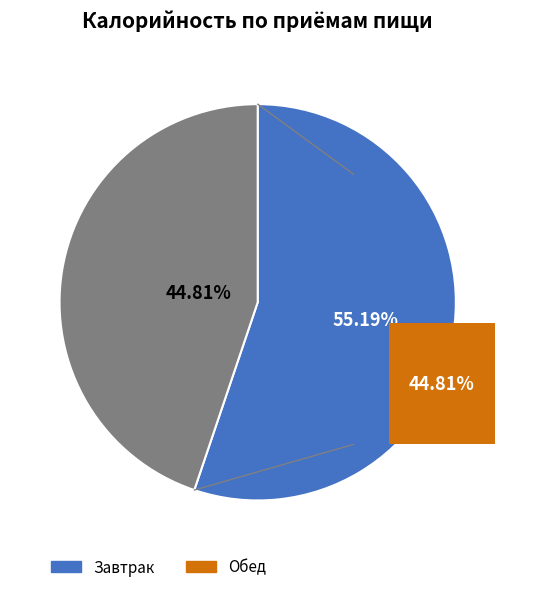

What is the majority slice?

Завтрак